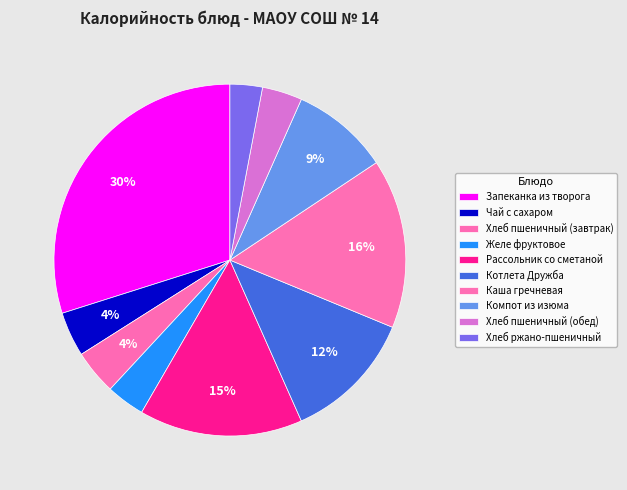

Is there any slice that represents more than half of the pie?

No